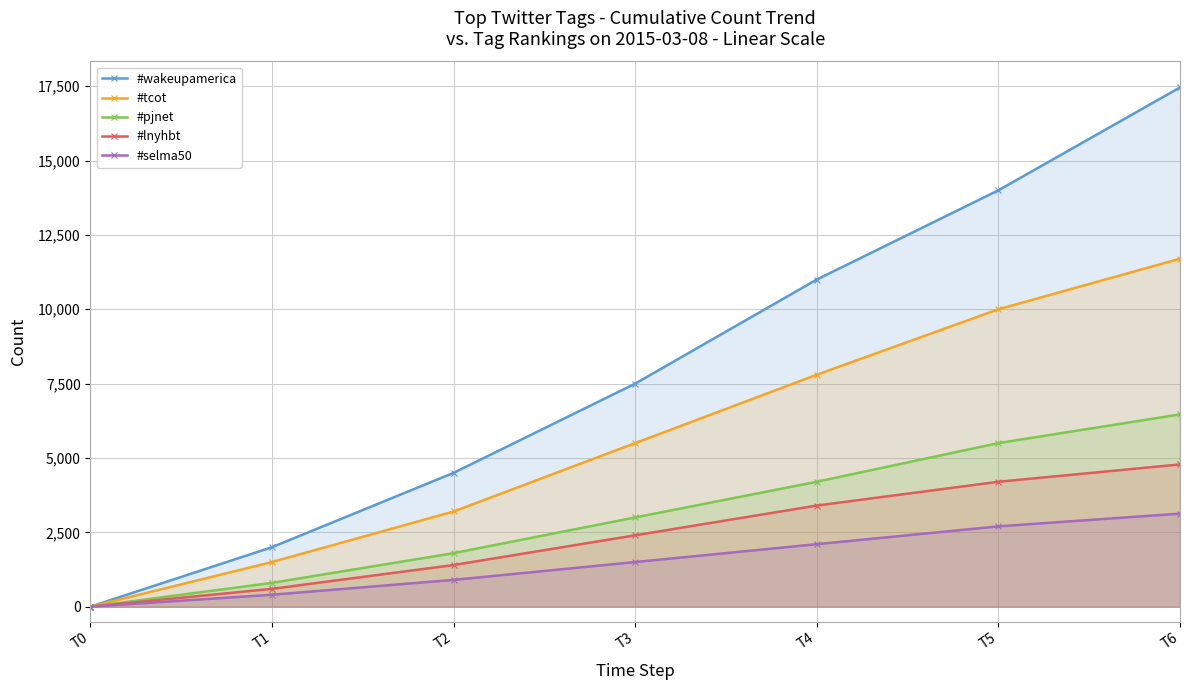

At which category is the sum across all series the highest?

T6